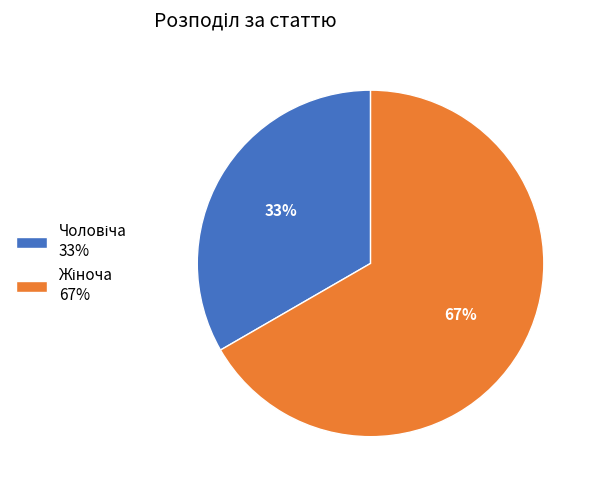

Is there any slice that represents more than half of the pie?

Yes